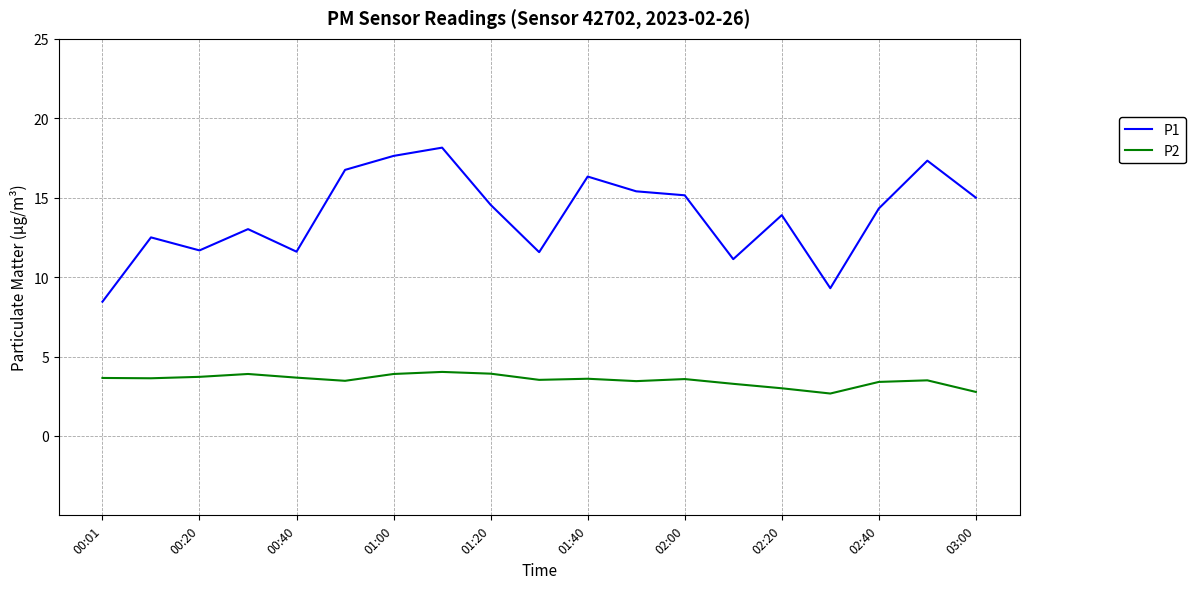

What is the difference between the maximum and minimum values in the P1 series?

9.7